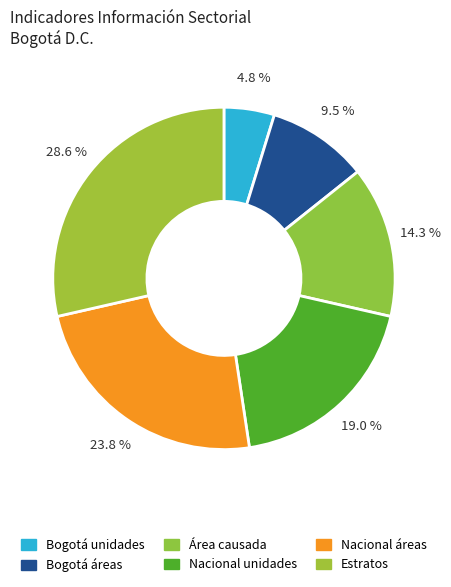

To the nearest percent, what is the average slice percentage?

17%